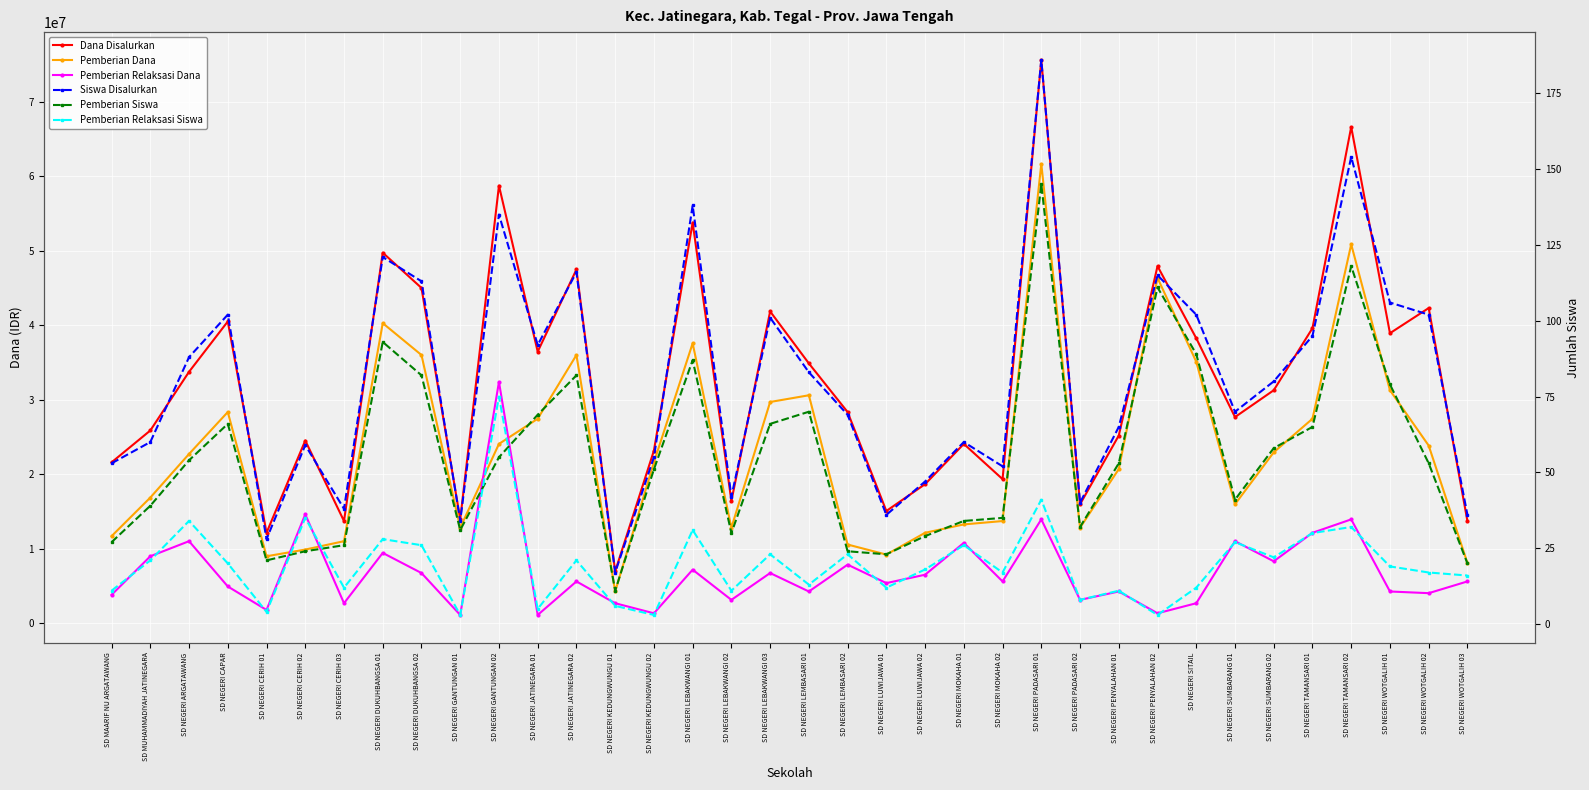

Which has a higher value, SD NEGERI WOTGALIH 03 or SD NEGERI CERIH 03?

SD NEGERI WOTGALIH 03